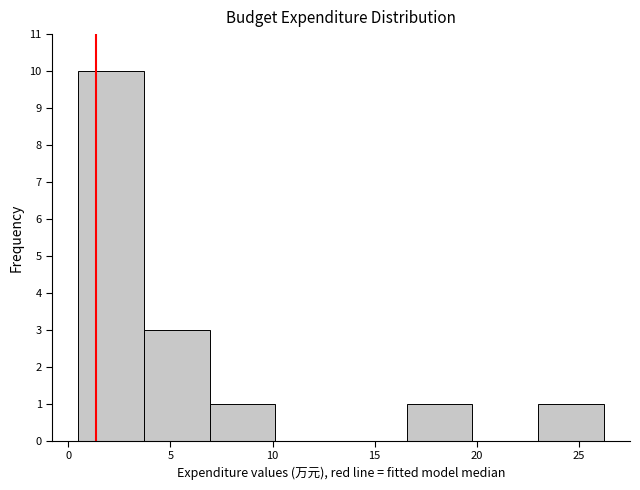

Reading left to right, transcribe this chart: for each bar, give the range it covers on the x-axis and its height. Neither the bar edges nor the heights are printed on the chart, so give them approximately, as read against the axes.

0.5 to 3.5: 10
3.5 to 7.0: 3
7.0 to 10.0: 1
10.0 to 13.5: 0
13.5 to 16.5: 0
16.5 to 20.0: 1
20.0 to 23.0: 0
23.0 to 26.0: 1